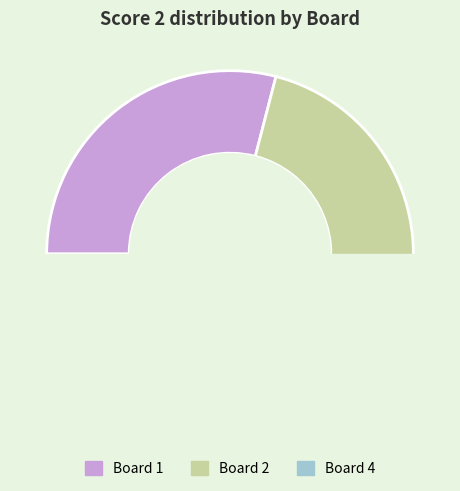

Is Board 2 the majority of the pie?

No